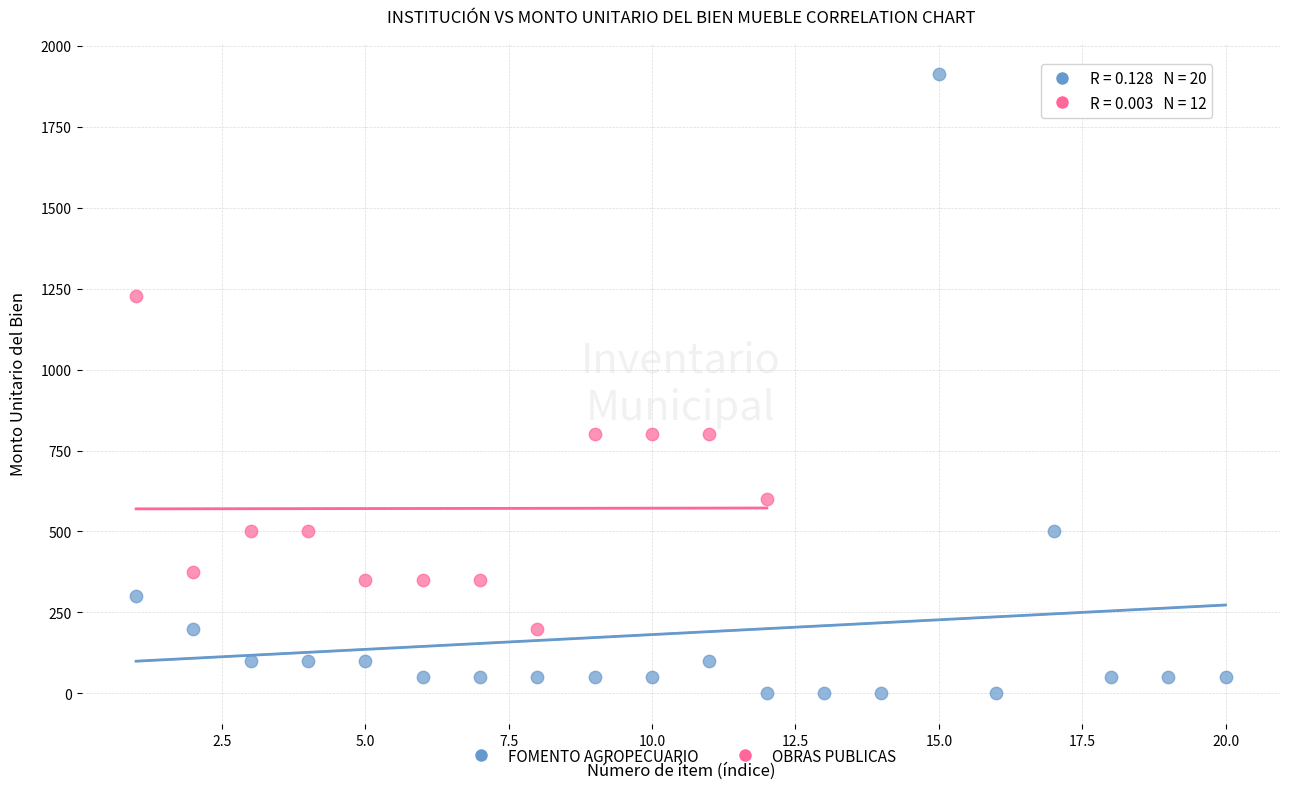

What are all the series names shown in the legend?

FOMENTO AGROPECUARIO, OBRAS PUBLICAS